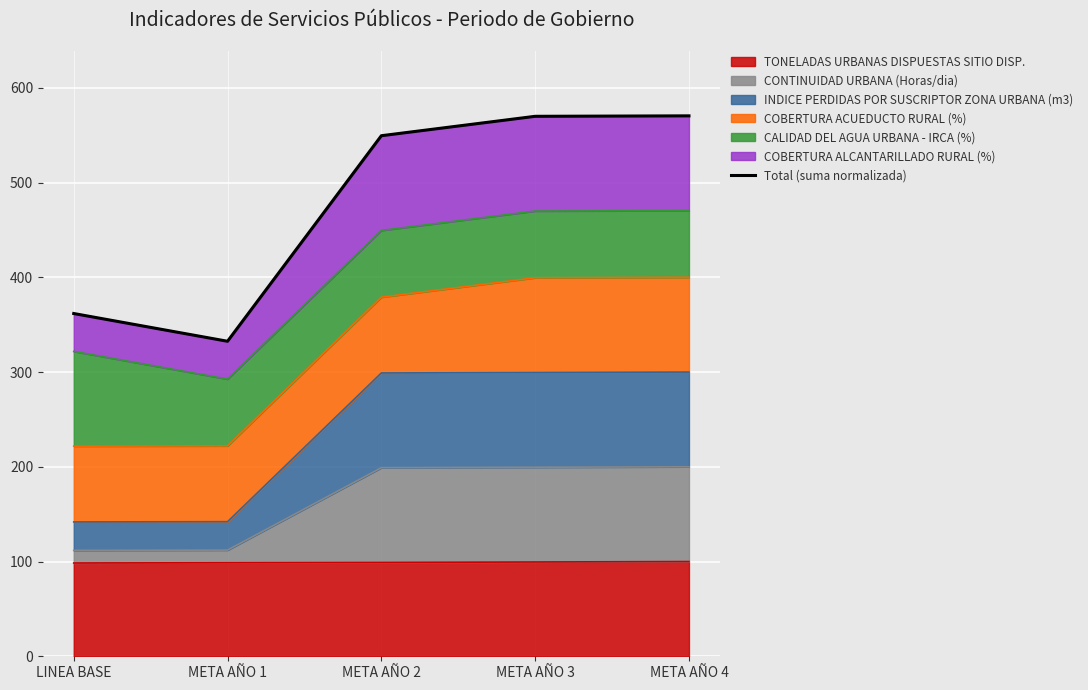

Reading right to left, transcribe all the data shown in this chart.

570.4	569.9	549.5	332.5	361.8